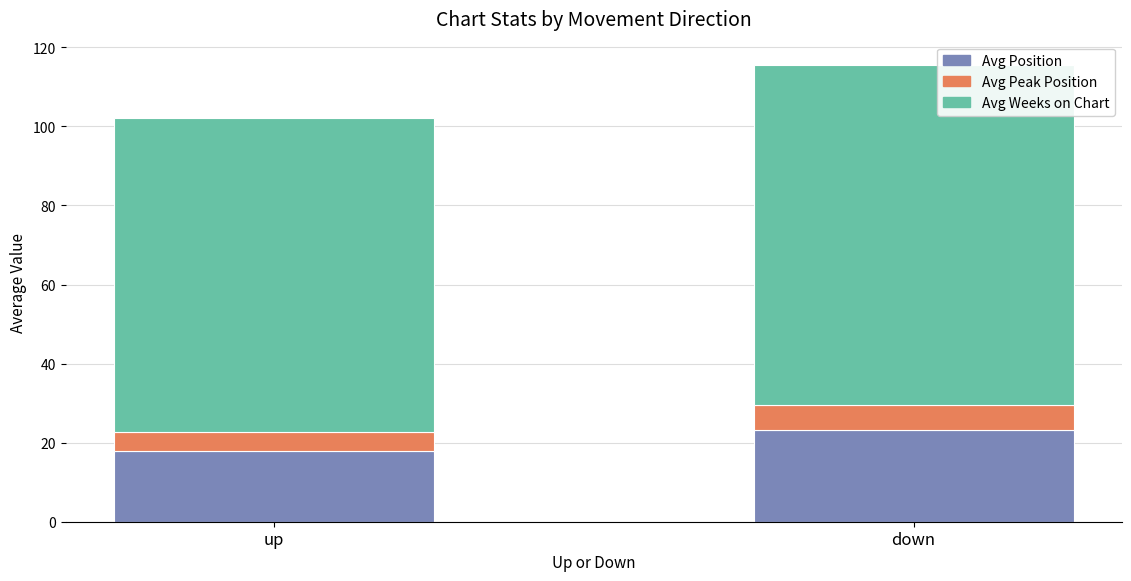

What is the highest value of the Avg Position series?

23.1